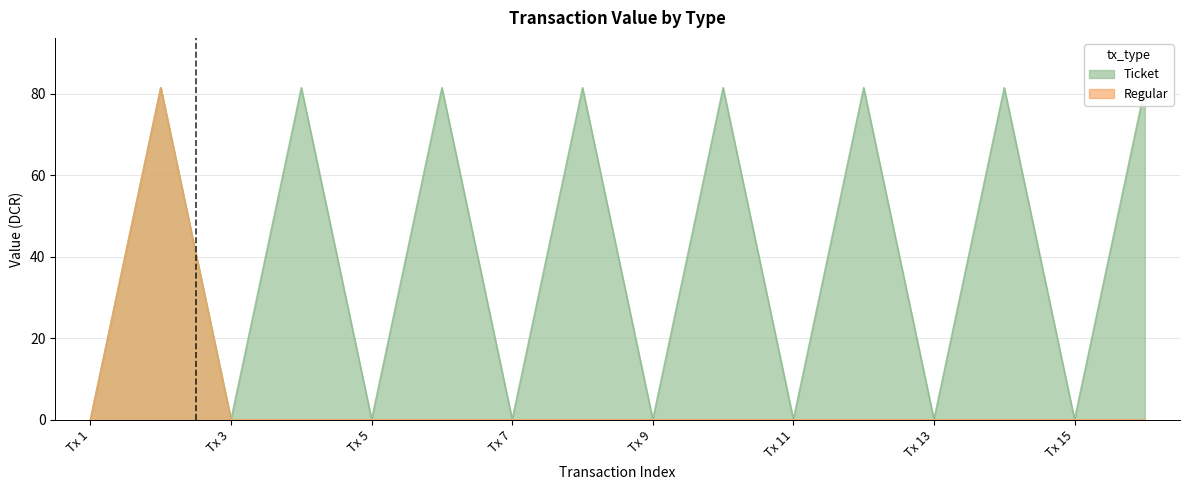

The value of Regular at 1552614303_1 is -31.6. True or false?

False